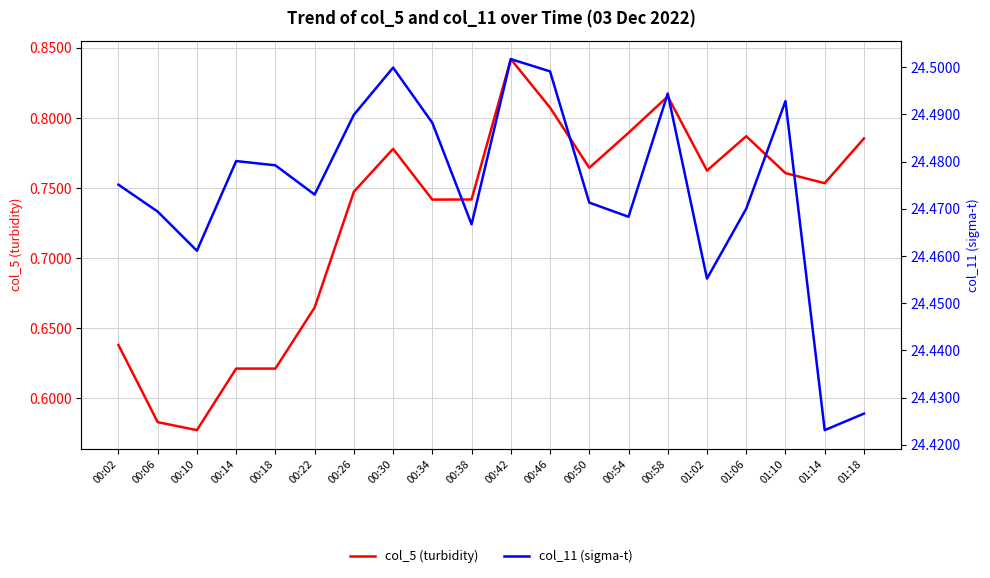

Is it true that col_11 (sigma-t) equals 40.1 at 00:26?

False